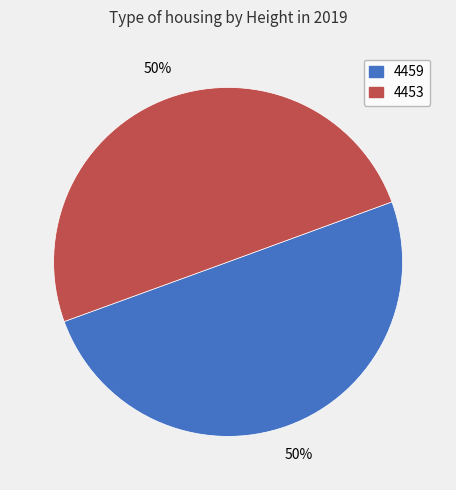

True or false: 4453 accounts for 50% of the total.

True